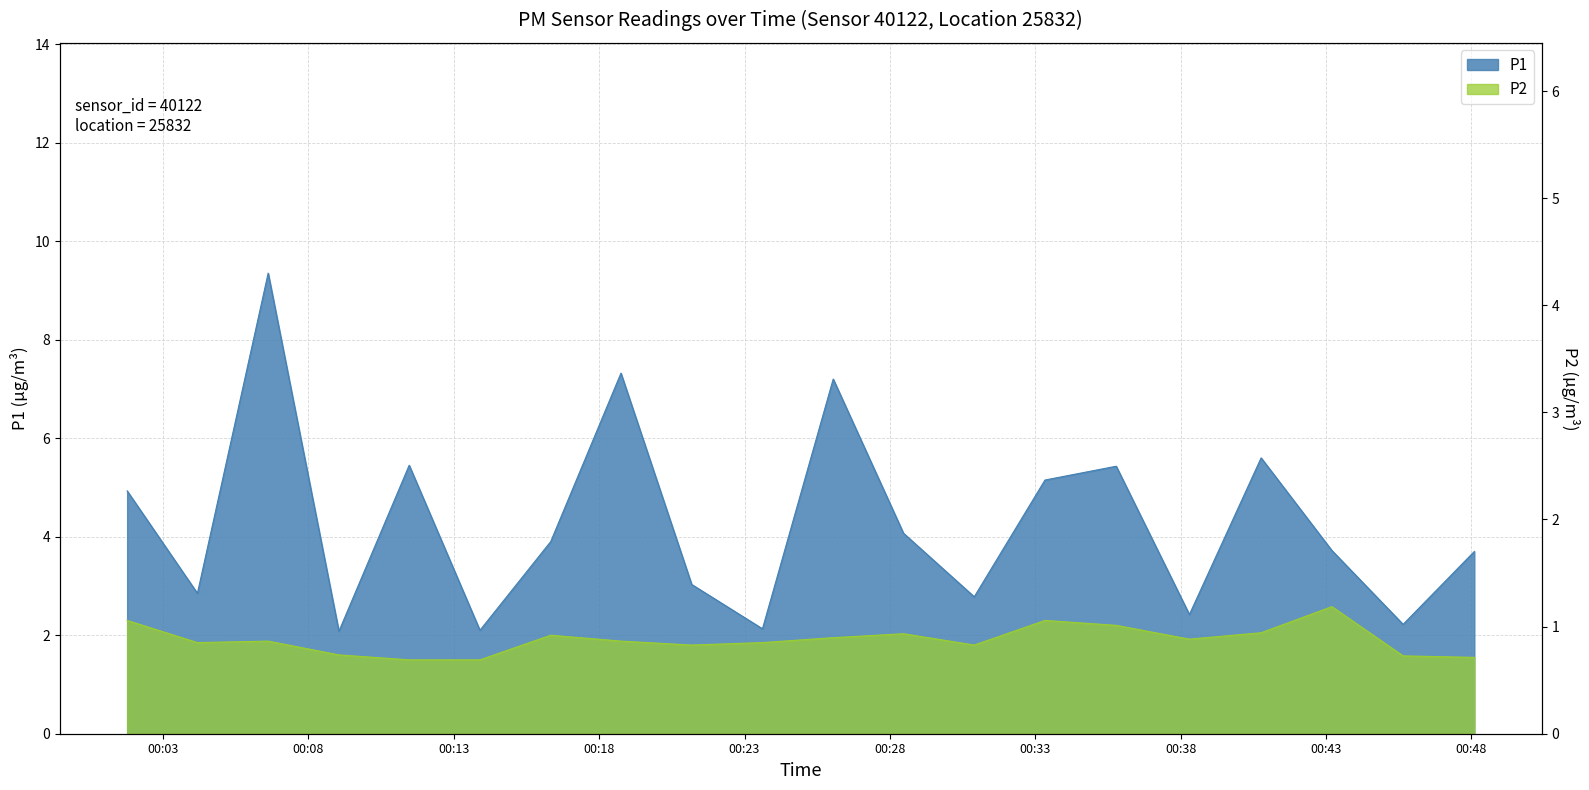

Rank the series at 02:00 from highest to lowest value.

P1, P2